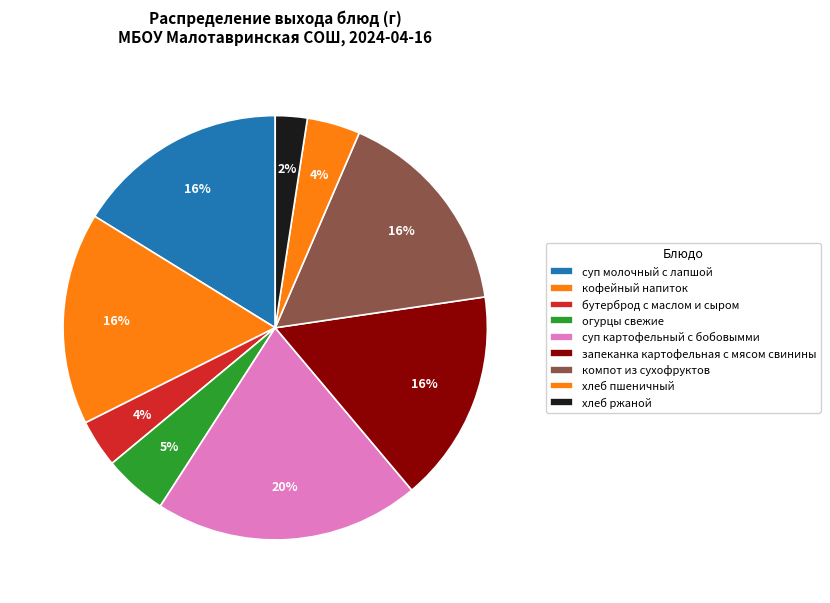

Is it true that хлеб пшеничный is 19% of the pie?

False